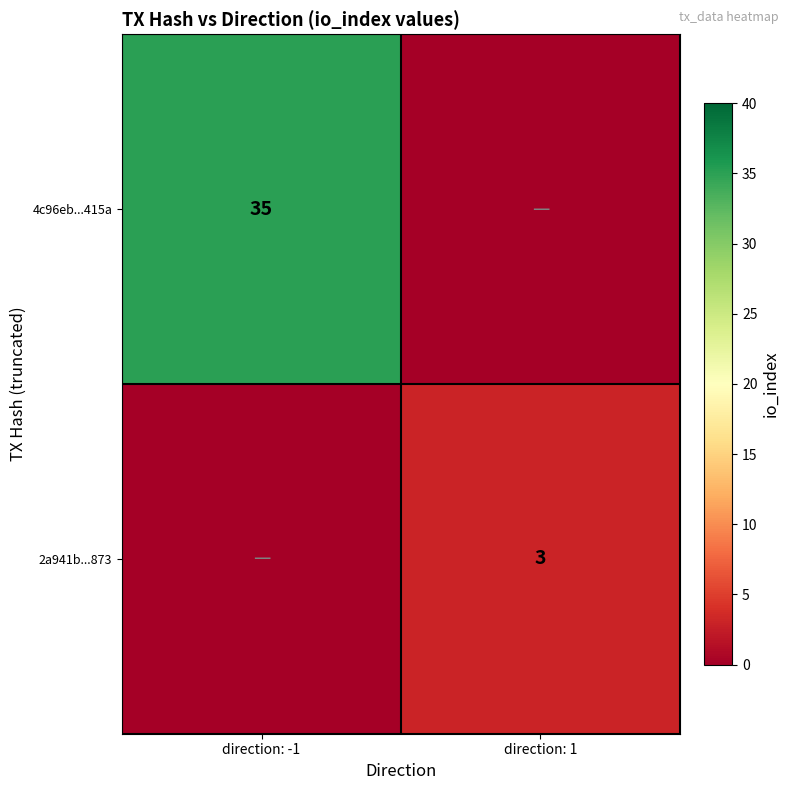

The value of 2a941b...873 at direction: 1 is 3. True or false?

True